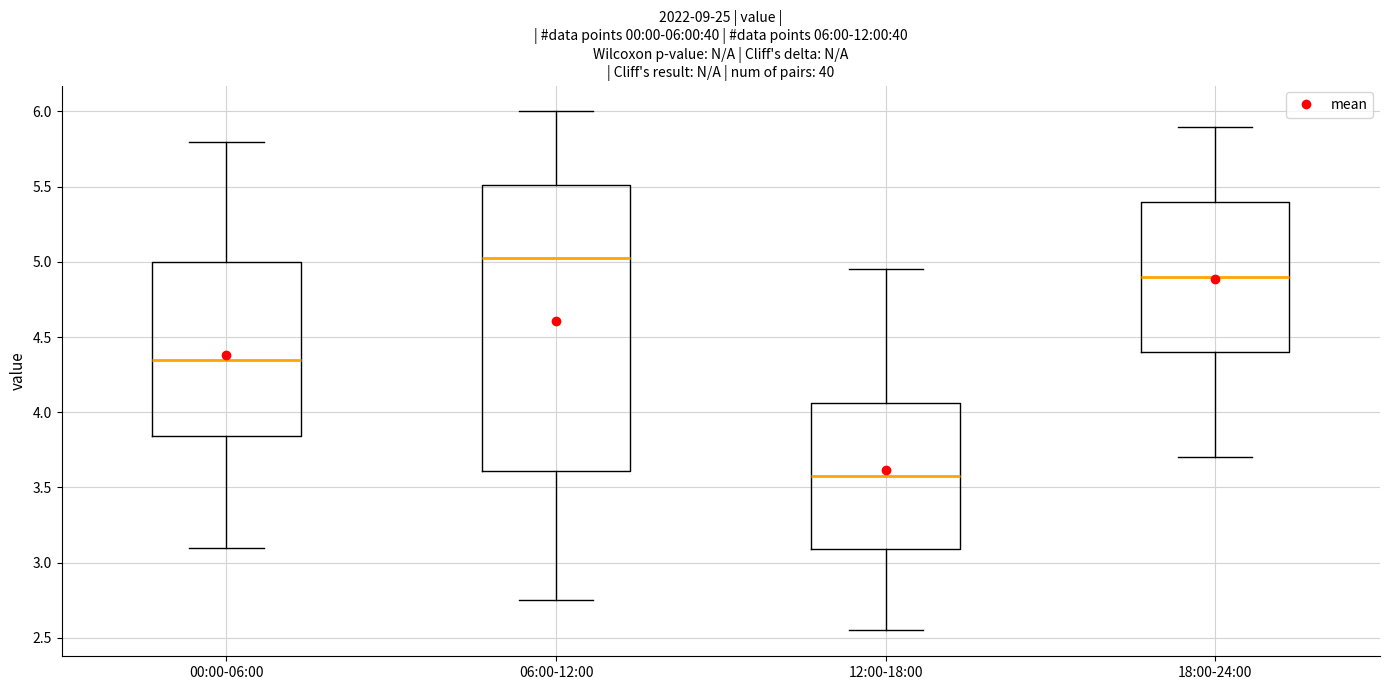

Comparing the boxes themselves (not the whiskers), which one is the tallest?

06:00-12:00